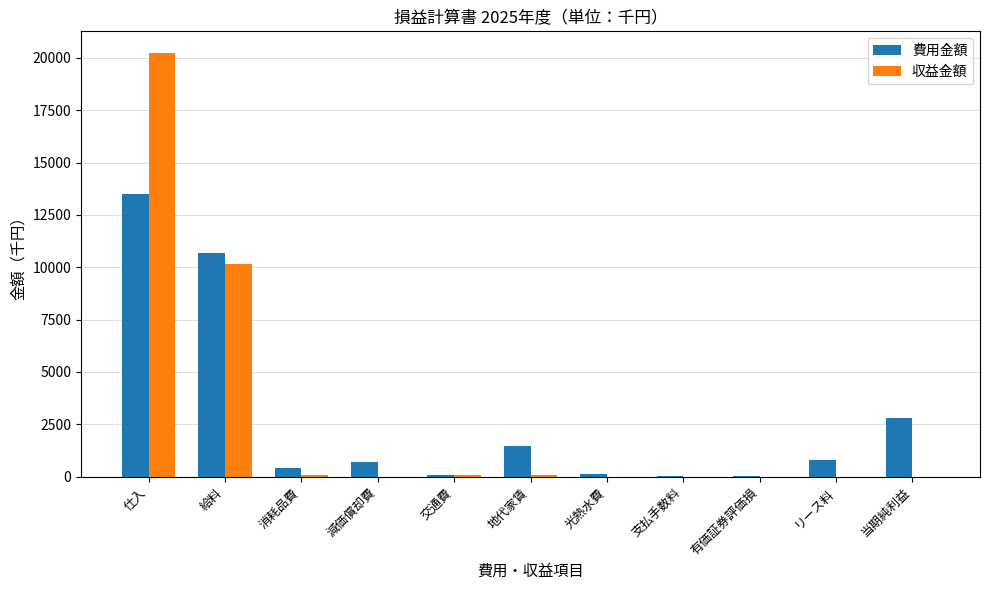

The value of 費用金額 at 減価償却費 is 685. True or false?

True